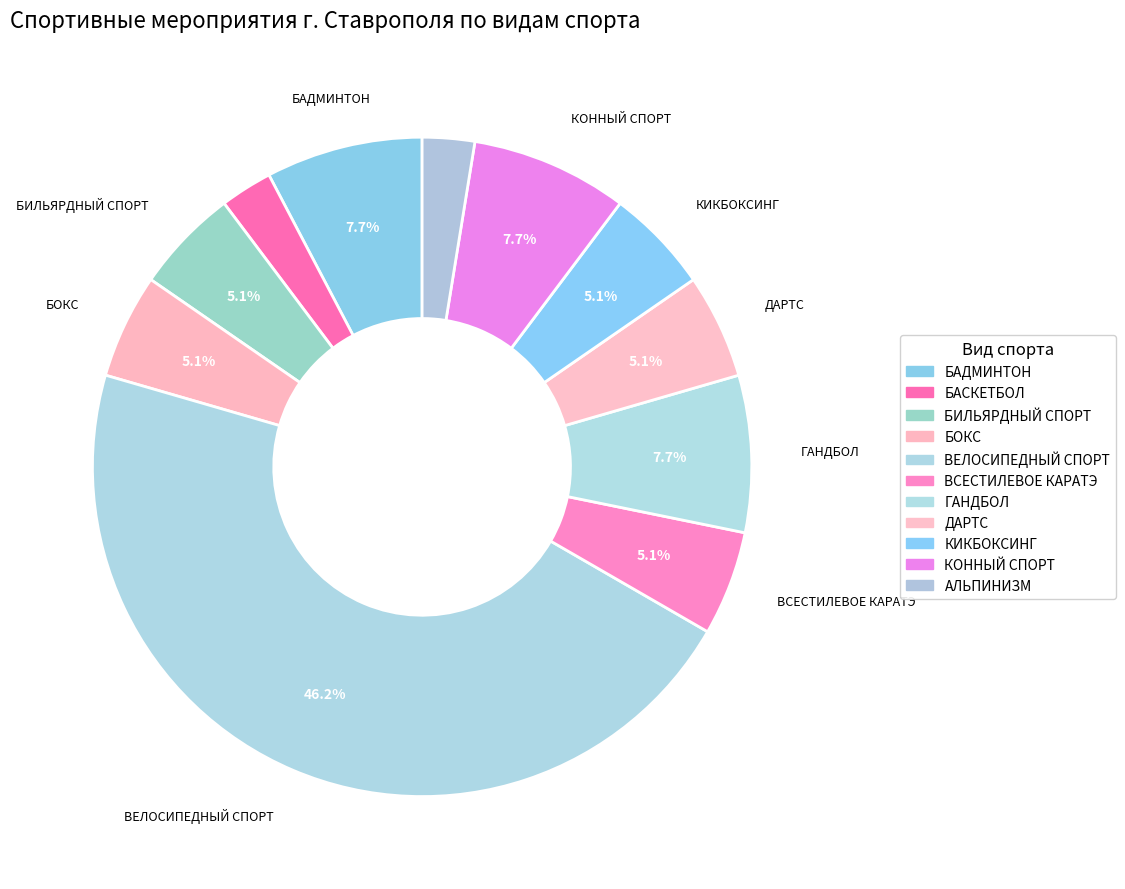

How many slices are in this pie chart?

11